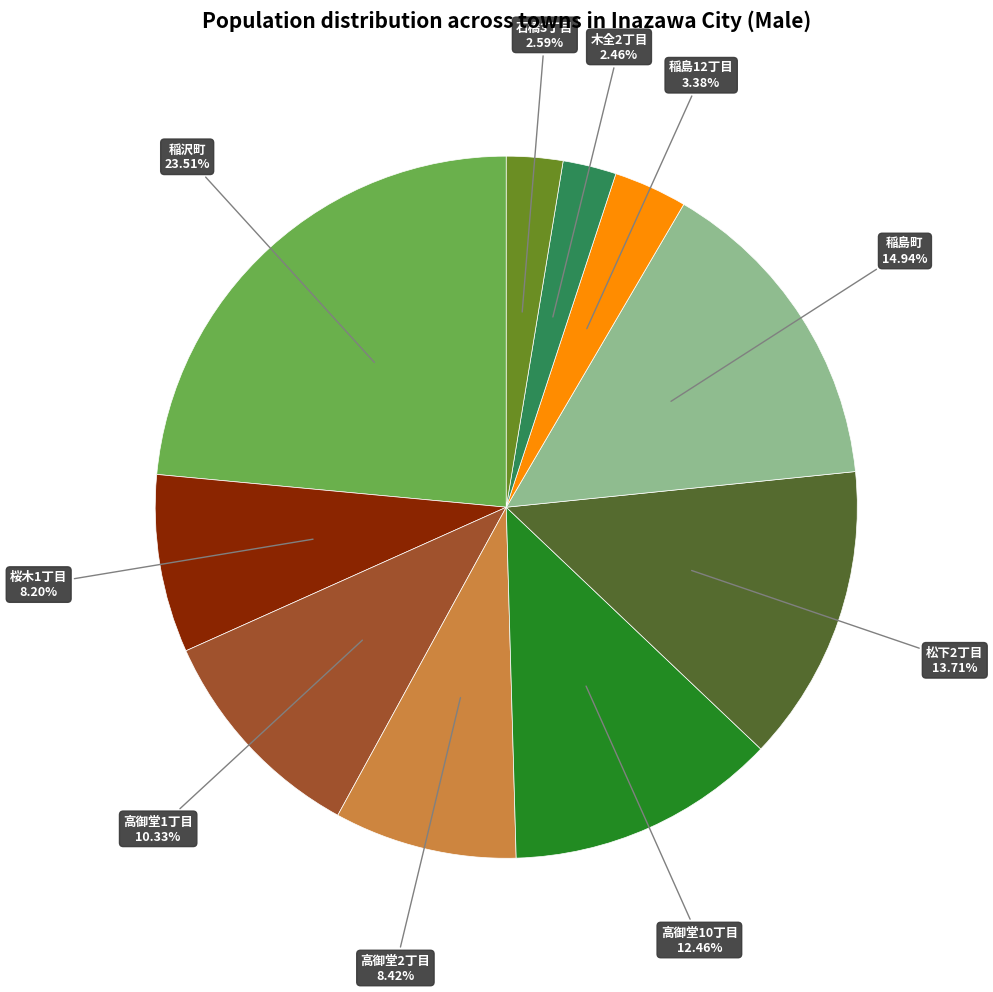

Is there any slice that represents more than half of the pie?

No